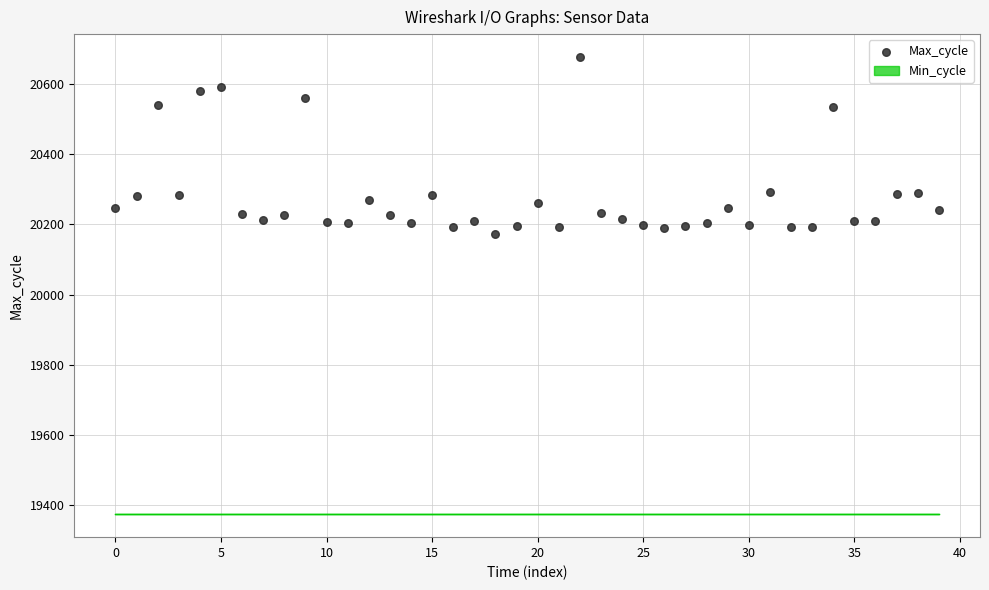

What is the range of Y values (max minus min)?

505